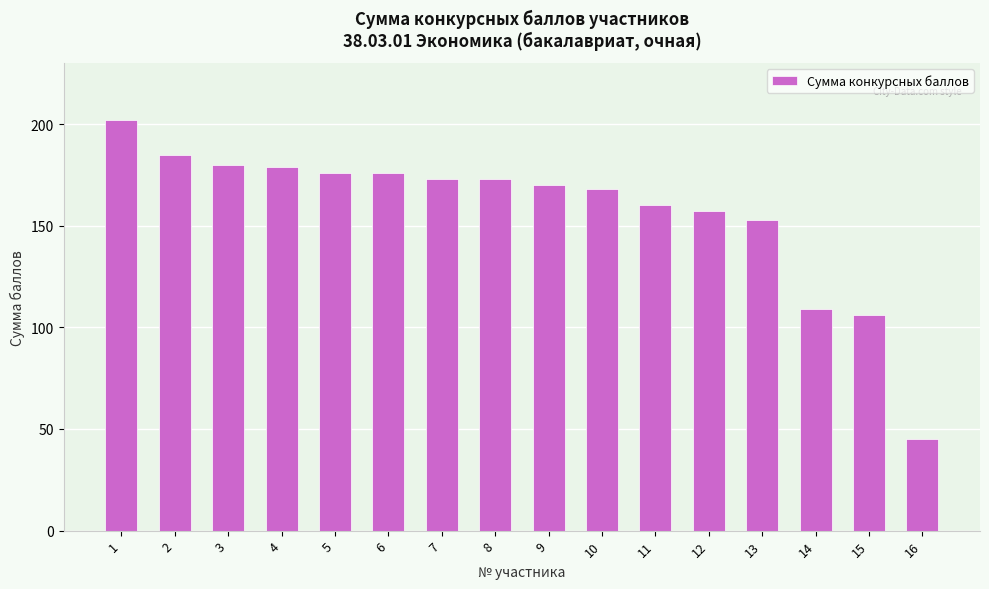

The value at 7 is 173. True or false?

True